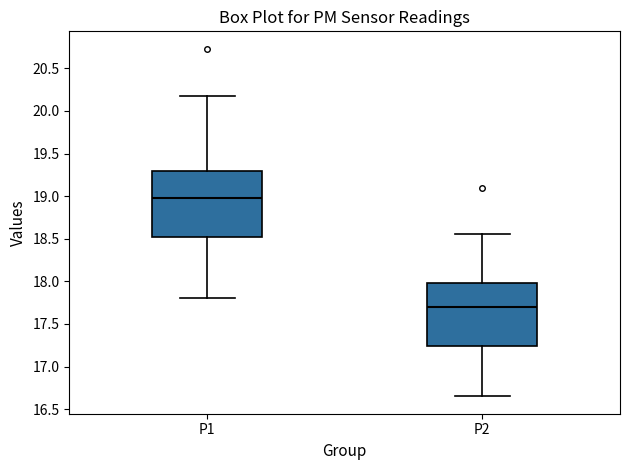

Which box's median line is the lowest?

P2